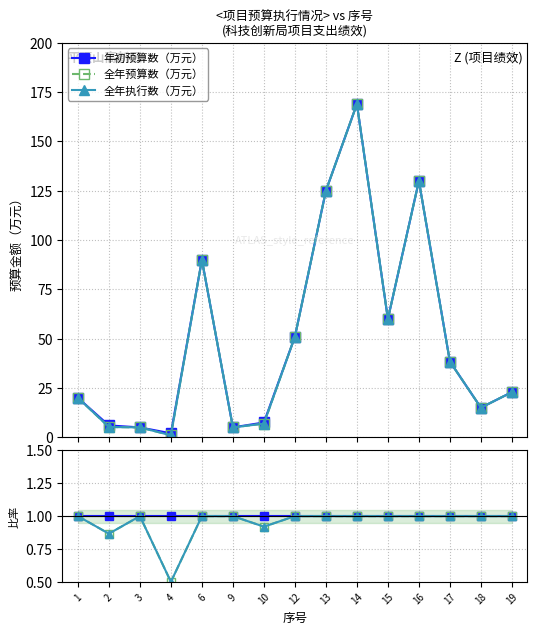

Does the chart have visible grid lines?

Yes